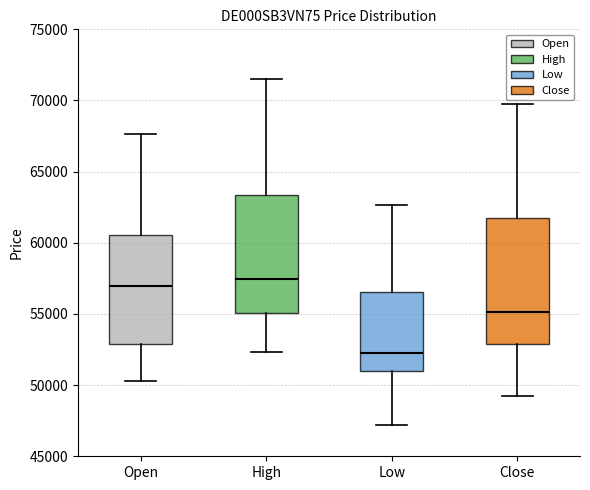

Reading left to right, read every box against the y-axis: the position of its median line, the range the box covers, and the ends of its whiskers. The values are not printed on the chart, so give them approximately, as read against the axis.

Open: median 57000, box 53000 to 60500, whiskers 50500 to 67500
High: median 57500, box 55000 to 63500, whiskers 52500 to 71500
Low: median 52500, box 51000 to 56500, whiskers 47000 to 62500
Close: median 55000, box 53000 to 62000, whiskers 49000 to 70000